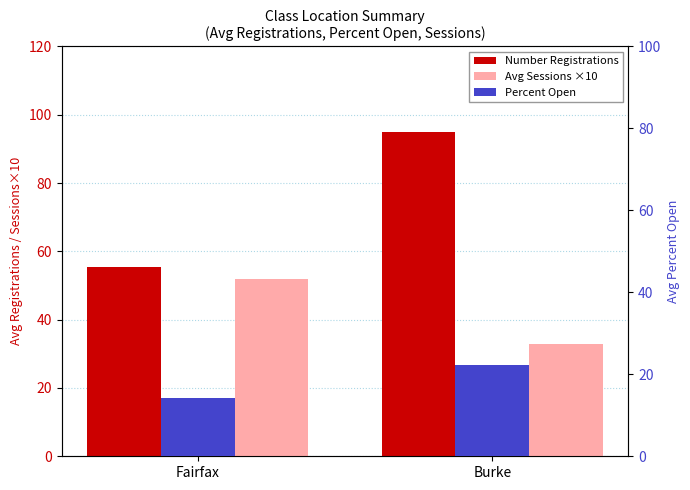

At which label does Percent Open reach its minimum?

Fairfax